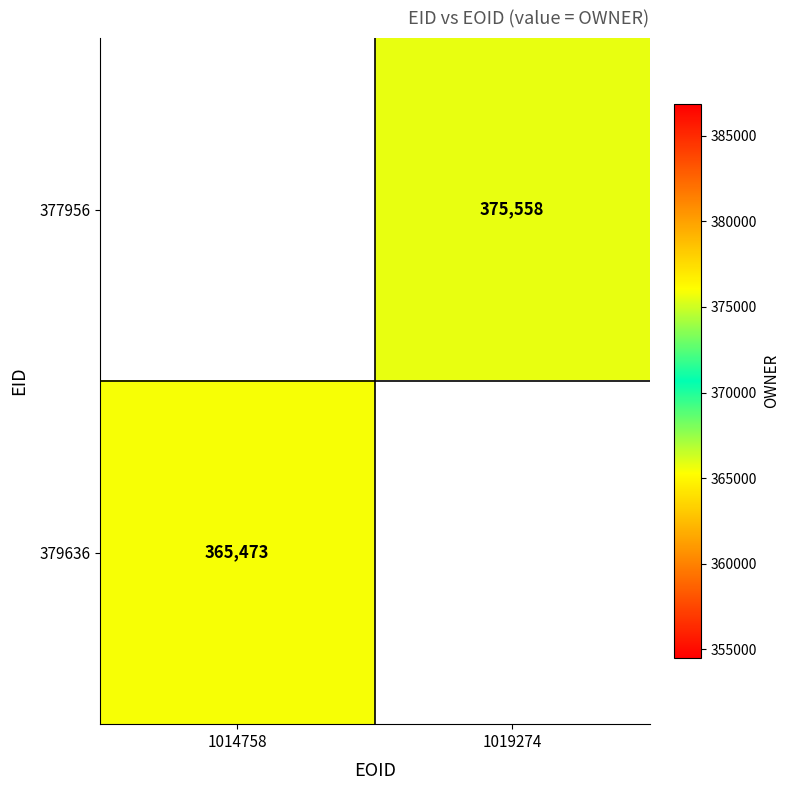

Count the number of categories in the chart.

2